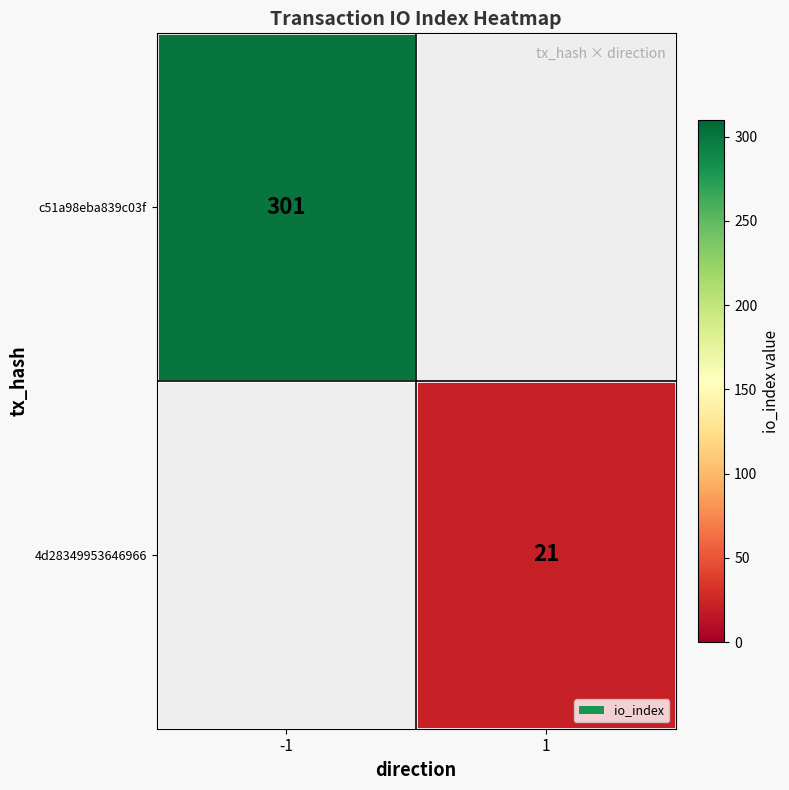

Is it true that c51a98eba839c03f equals 301 at -1?

True